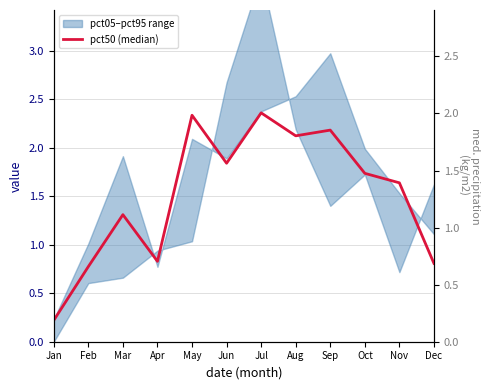

Which has a higher value, Aug or Jan?

Aug